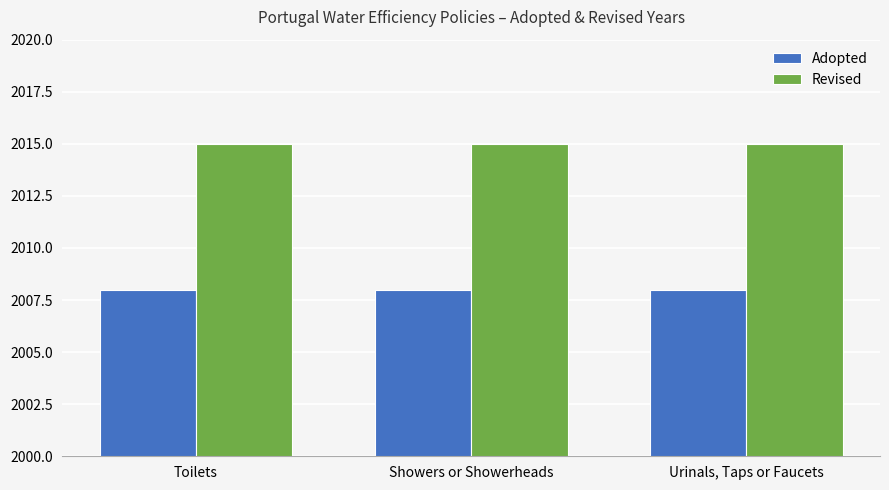

Reading left to right, extract all data points from this chart.

Adopted: Toilets=2008	Showers or Showerheads=2008	Urinals, Taps or Faucets=2008
Revised: Toilets=2015	Showers or Showerheads=2015	Urinals, Taps or Faucets=2015